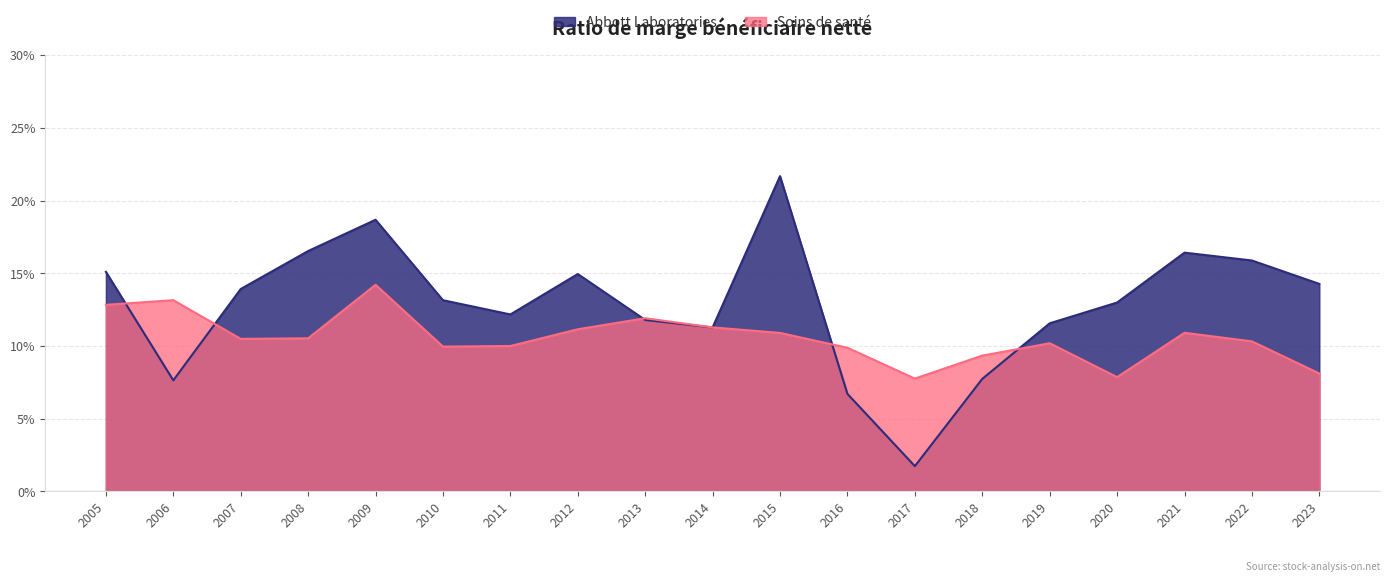

The Soins de santé series shows 0.1 at 2011. True or false?

True